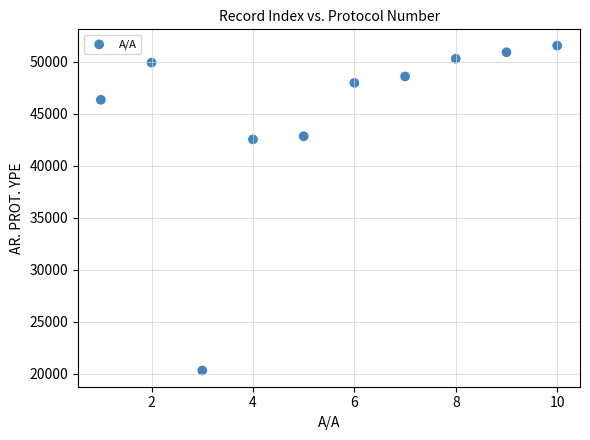

What is the range of Y values (max minus min)?

31219